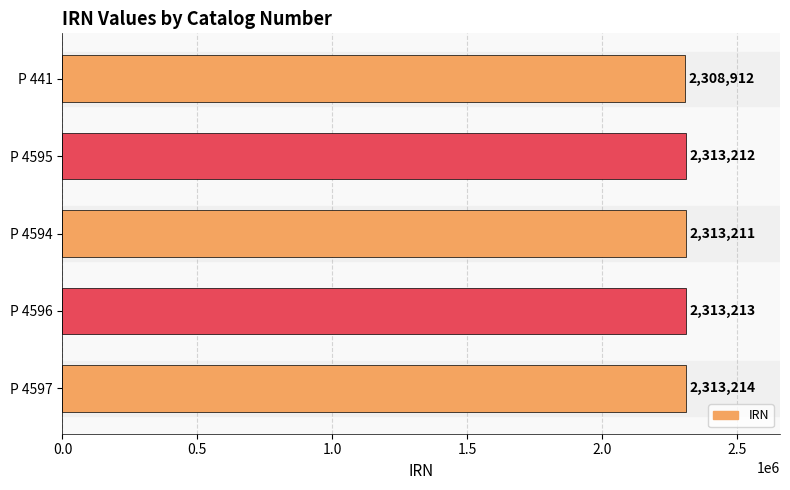

What is the greatest value displayed?

2313214